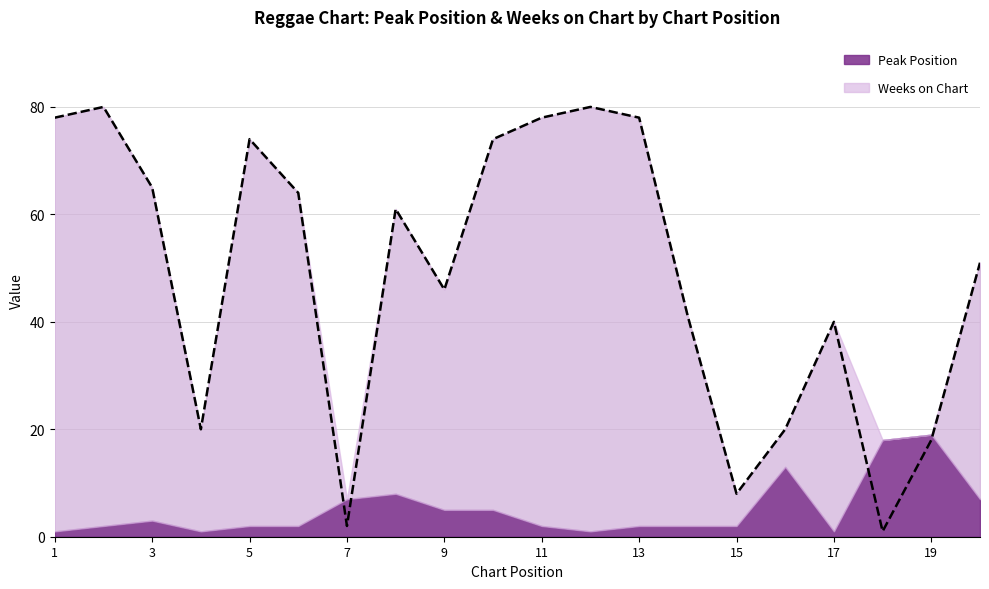

Where does the data first go above 61?

1